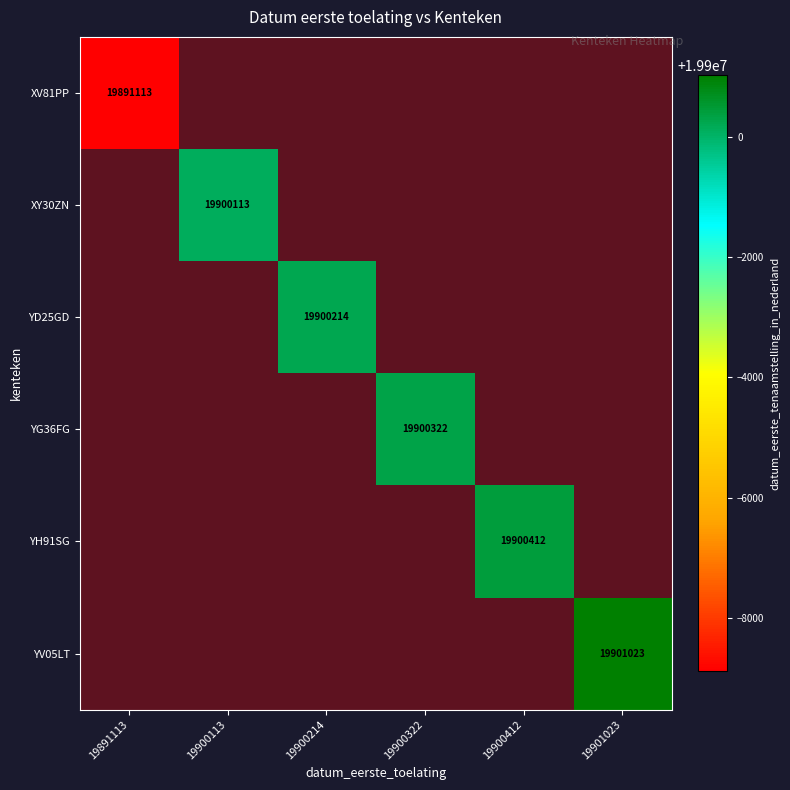

At 19891113, list the series in order from largest to smallest.

XV81PP, XY30ZN, YD25GD, YG36FG, YH91SG, YV05LT